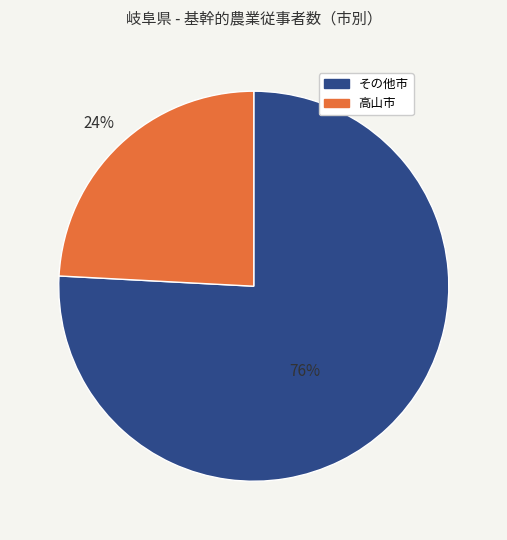

Does any single category account for the majority?

Yes